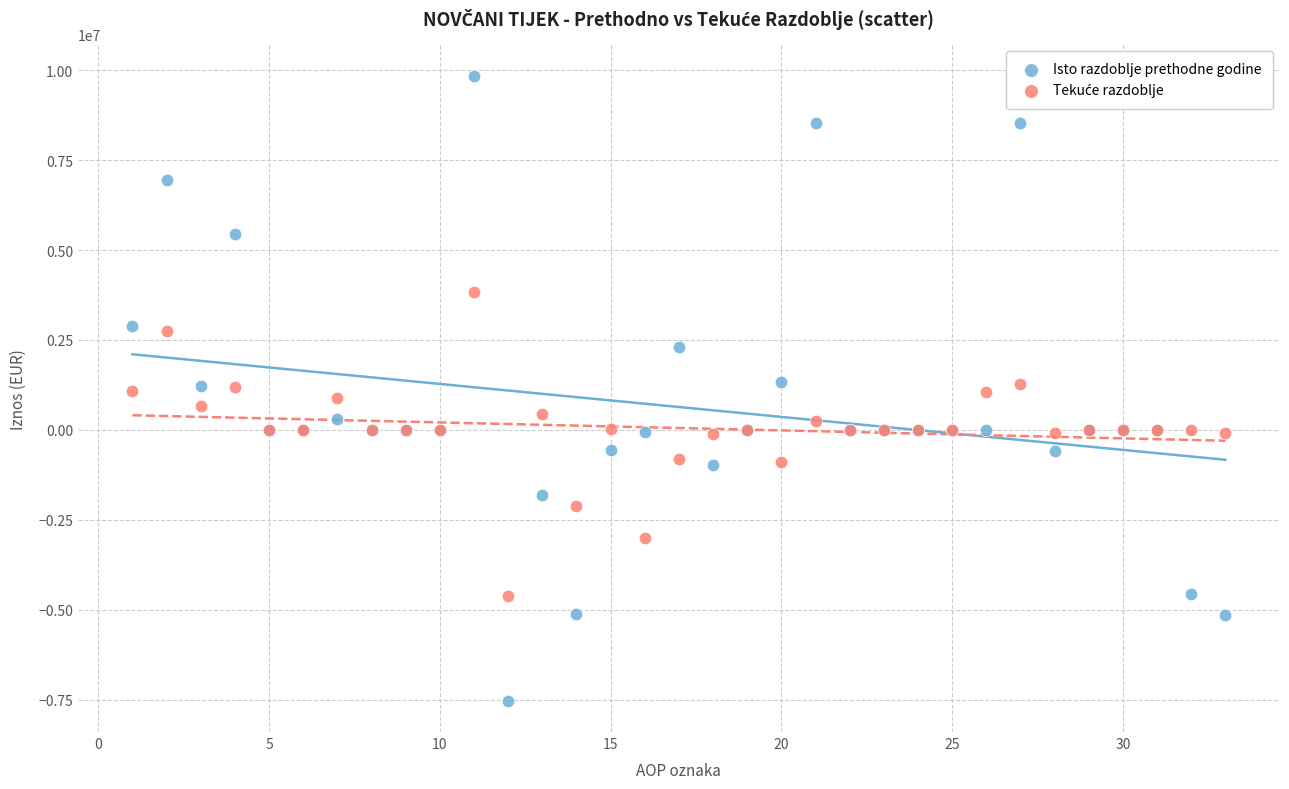

Which series reaches the minimum Y coordinate?

Isto razdoblje prethodne godine